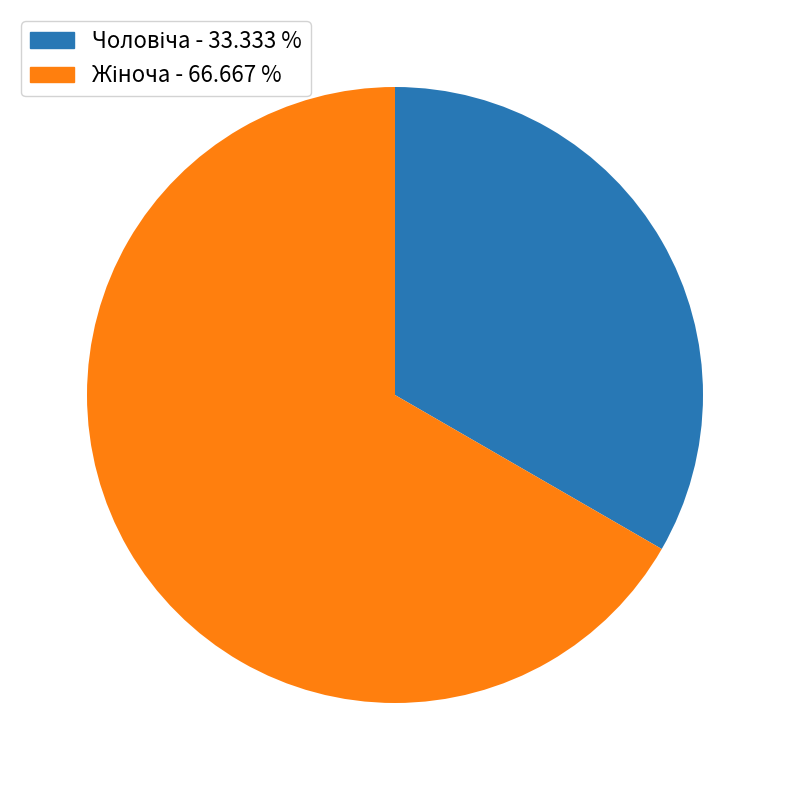

Does any single category account for the majority?

Yes